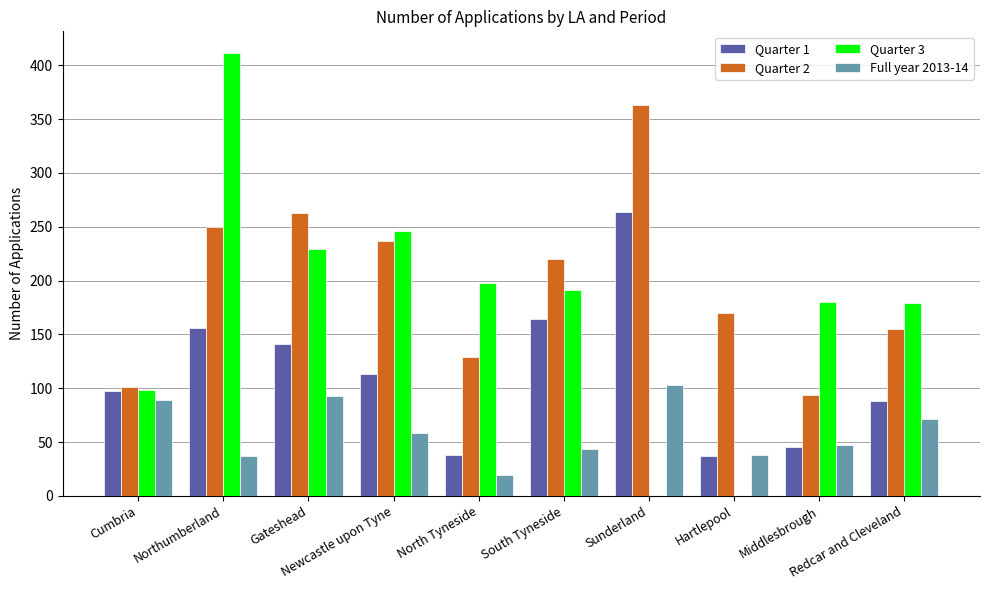

Which series has the largest total across all categories?

Quarter 2